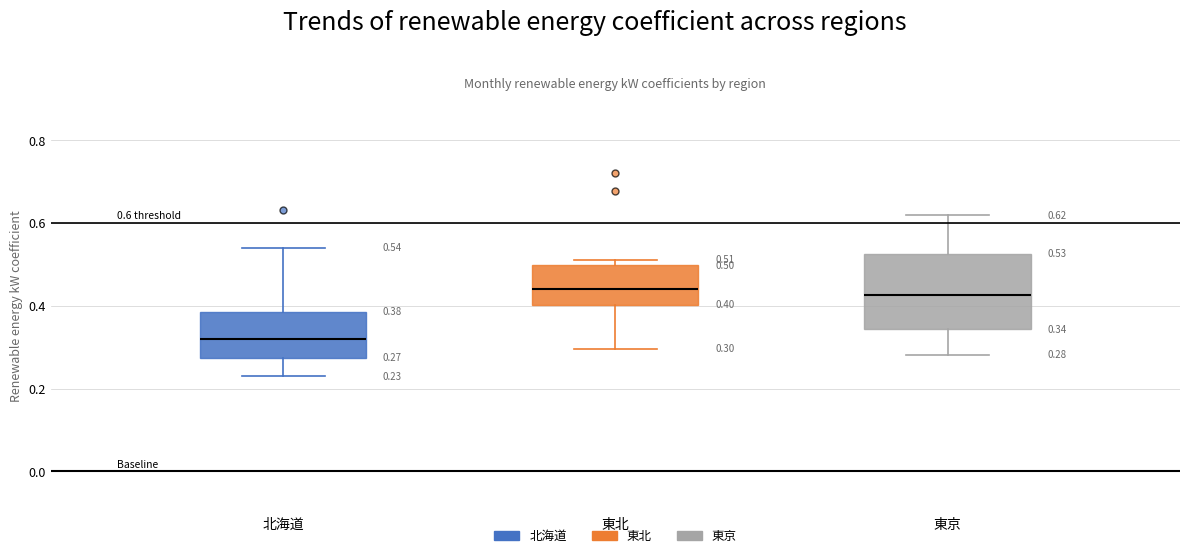

Comparing the boxes themselves (not the whiskers), which one is the tallest?

東京